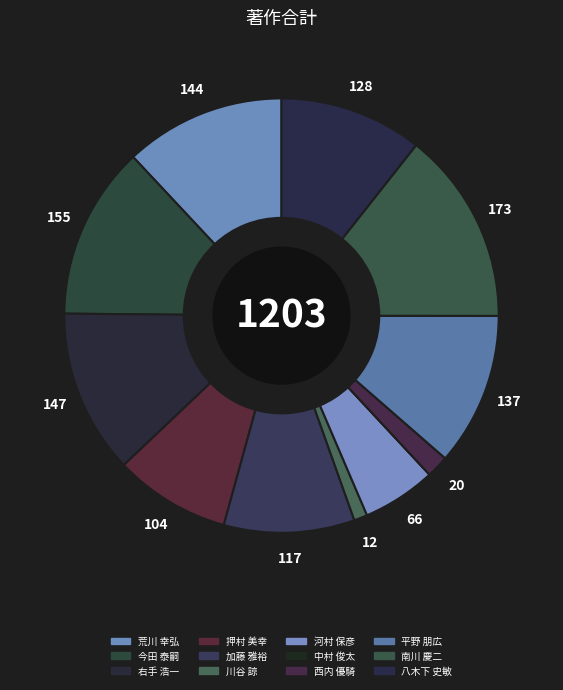

Rank the categories by value from lowest to highest.

中村 俊太, 川谷 諒, 西内 優騎, 河村 保彦, 押村 美幸, 加藤 雅裕, 八木下 史敏, 平野 朋広, 荒川 幸弘, 右手 浩一, 今田 泰嗣, 南川 慶二